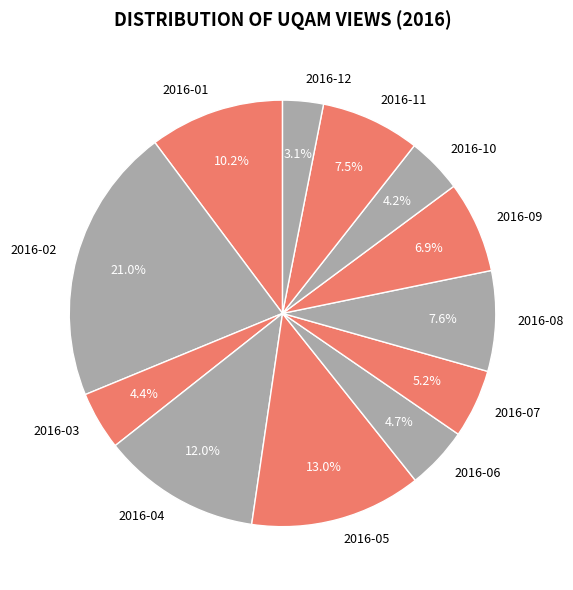

How many segments does this pie chart have?

12